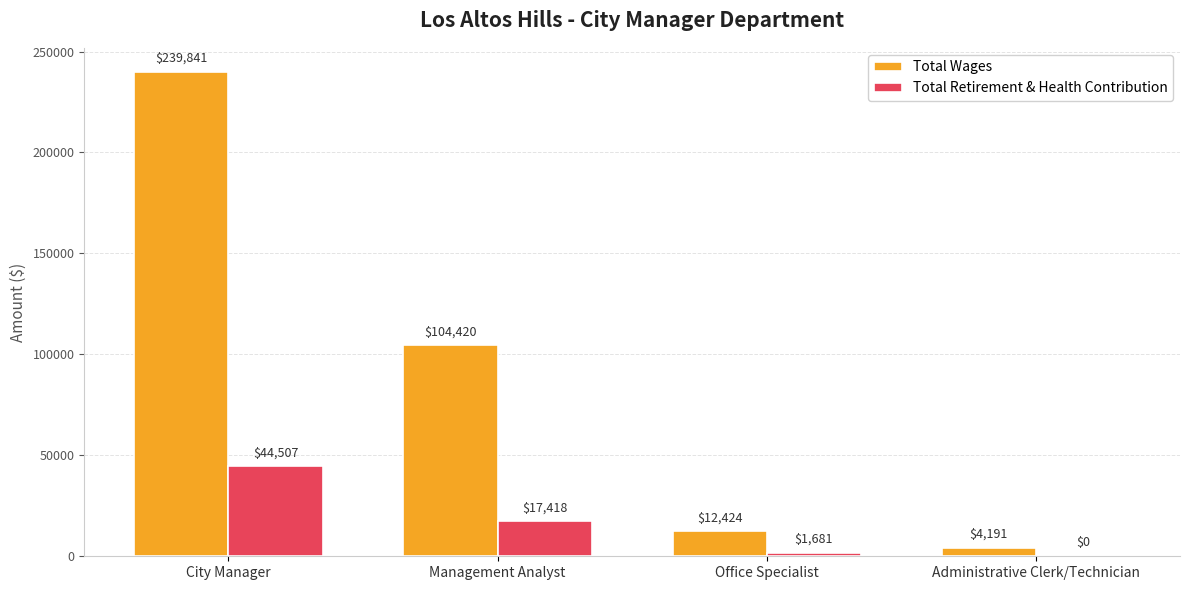

Is the value of Total Retirement & Health Contribution at Management Analyst greater than the value of Total Wages at Office Specialist?

Yes